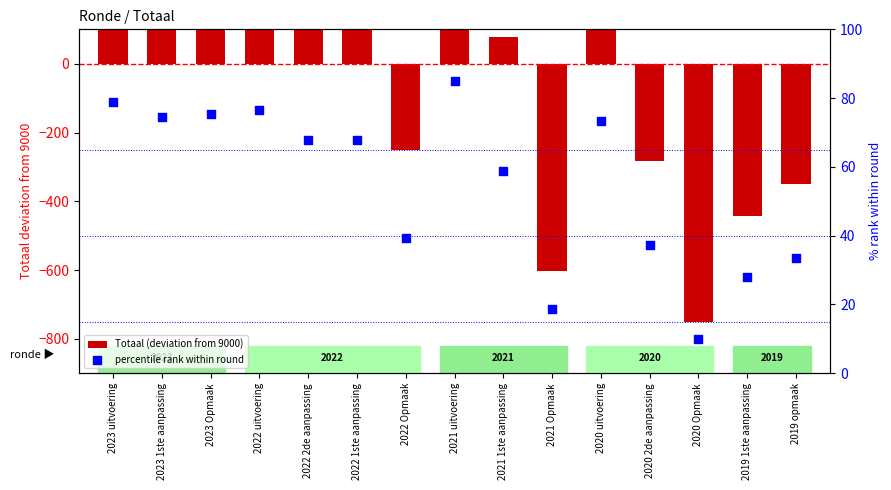

Which series reaches the maximum Y coordinate?

Totaal (deviation from 9000)